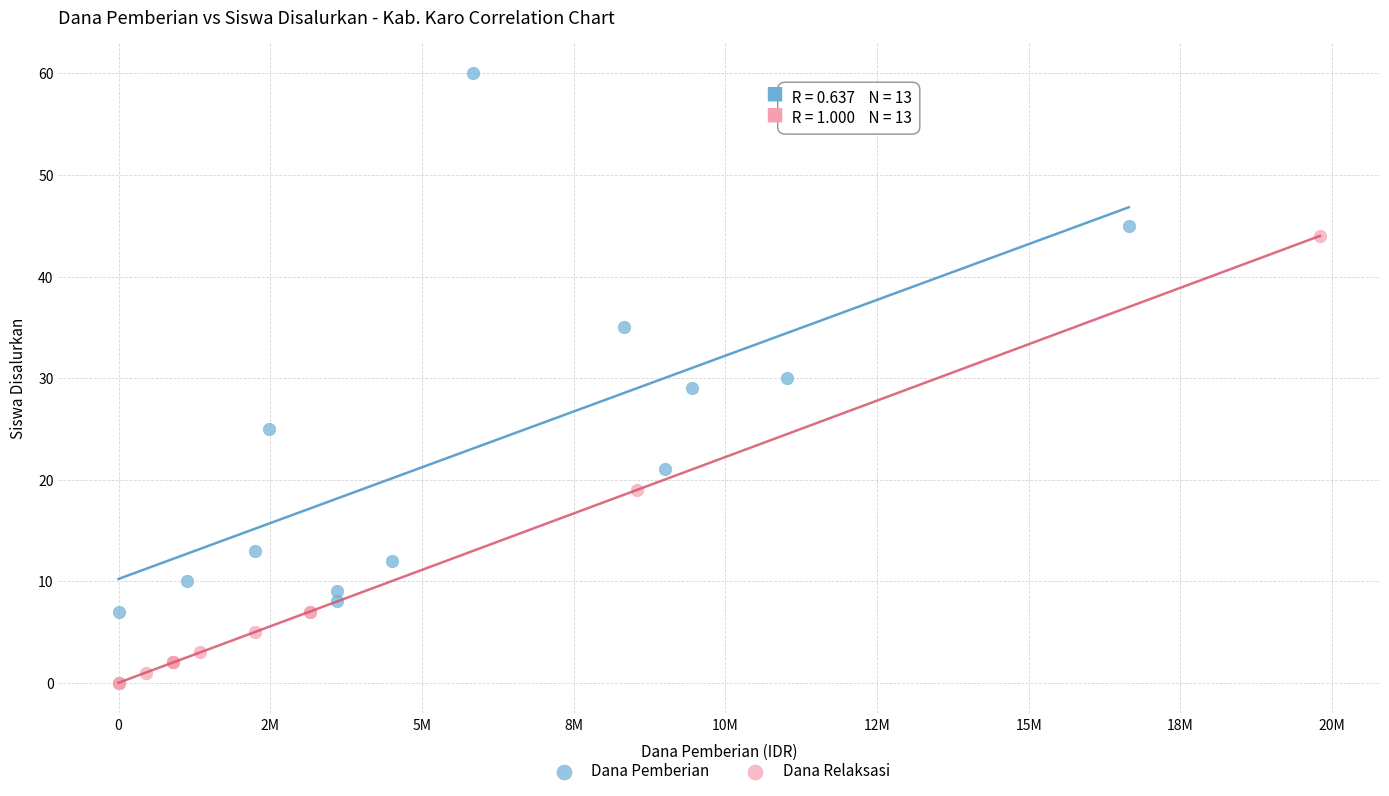

Which series has the widest spread of Y values?

Dana Pemberian